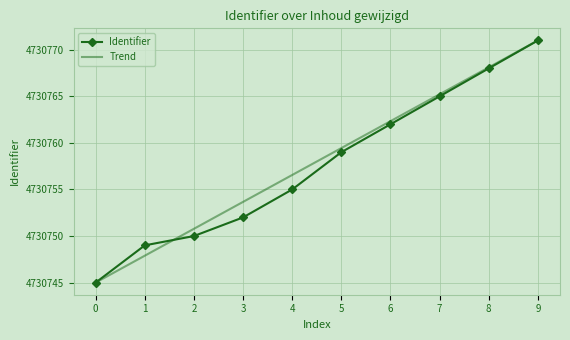

Where does the Trend series first go above 4730759?

5